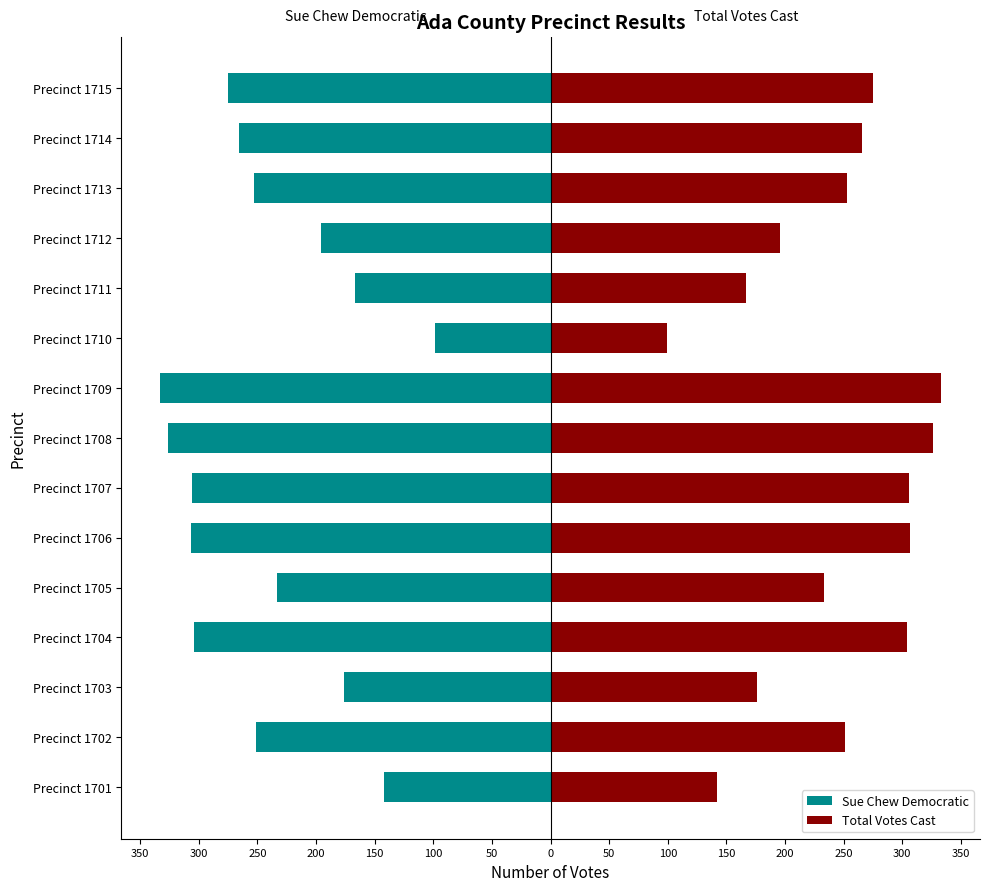

At how many categories does at least one series exceed 150?

13